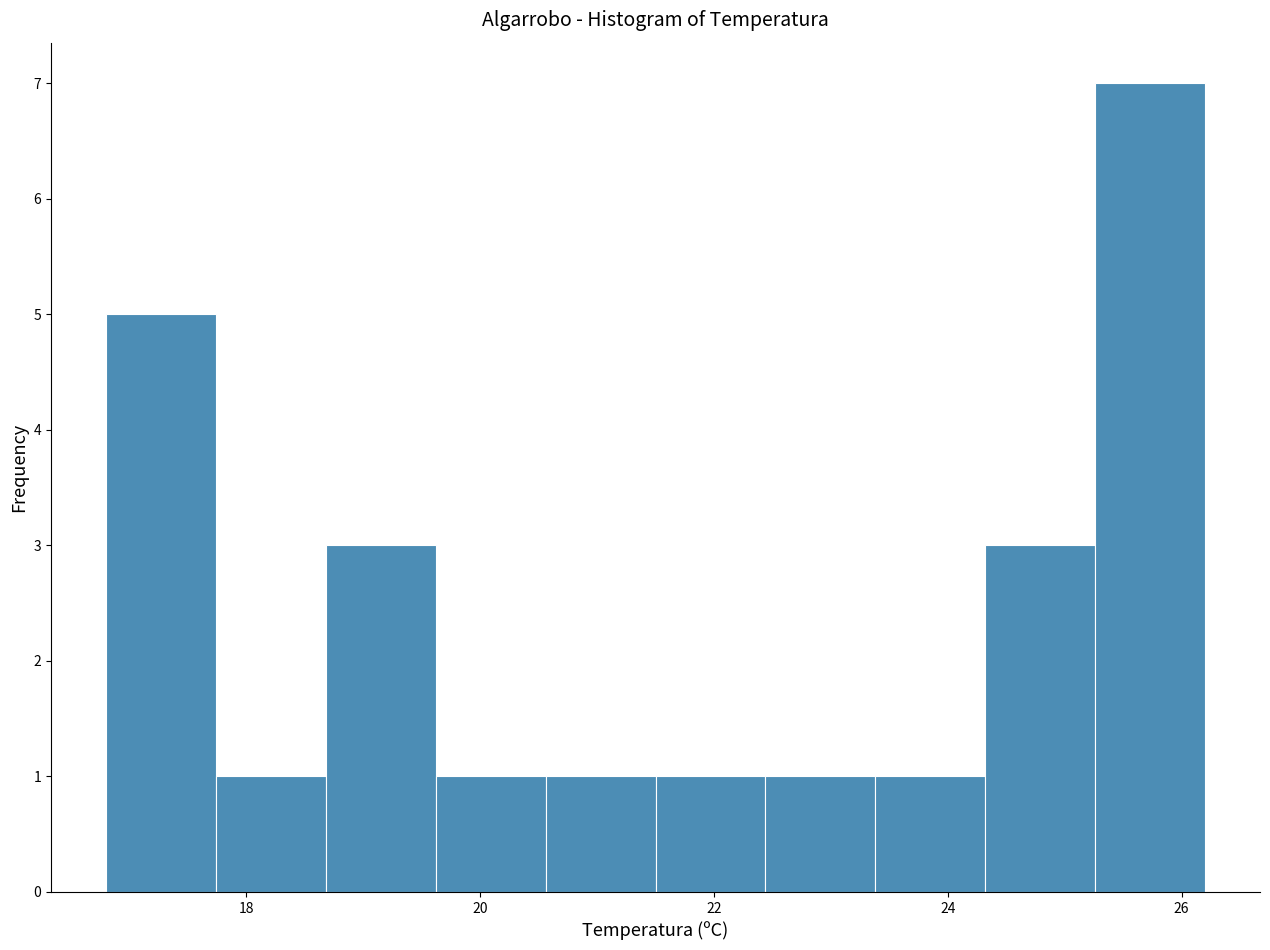

Reading left to right, list every bar in this chart as the range it spans on the x-axis followed by its height. Neither the bar edges nor the heights are printed on the chart, so give them approximately, as read against the axes.

16.80 to 17.74: 5
17.74 to 18.68: 1
18.68 to 19.62: 3
19.62 to 20.56: 1
20.56 to 21.50: 1
21.50 to 22.44: 1
22.44 to 23.38: 1
23.38 to 24.32: 1
24.32 to 25.26: 3
25.26 to 26.20: 7